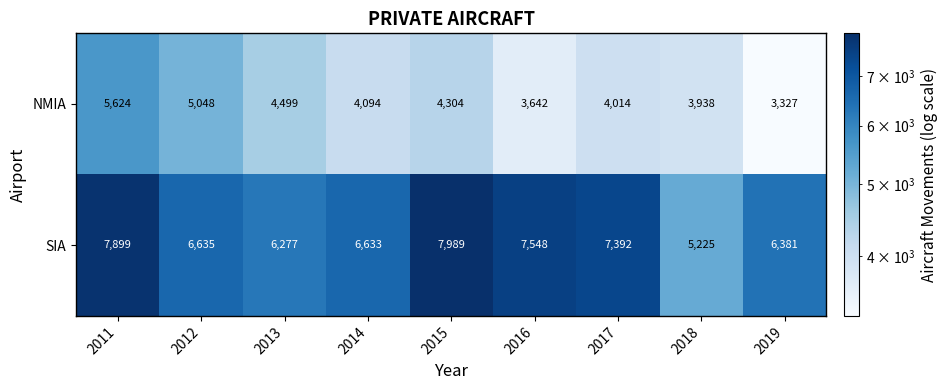

At 2016, list the series in order from largest to smallest.

SIA, NMIA